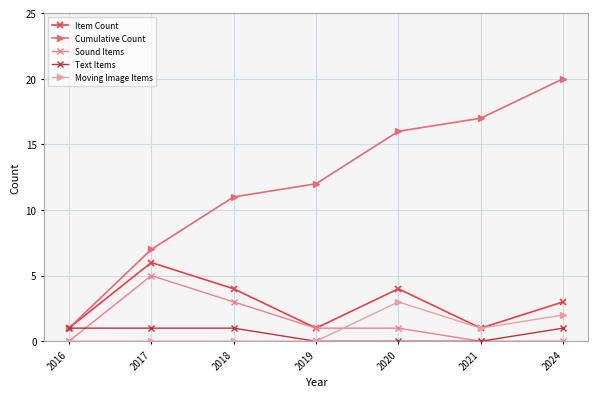

What is the value of the Sound Items point at the 4th from the left?

1